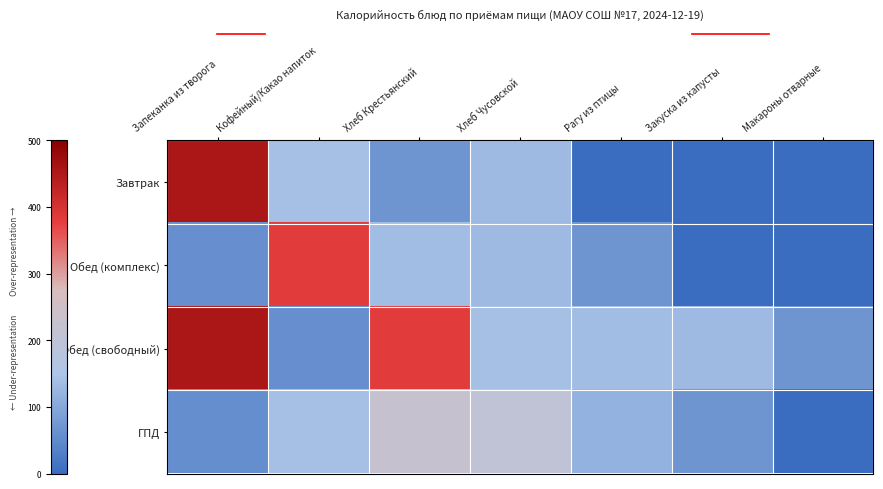

Between Запеканка из творога and Хлеб Чусовской, which series saw the biggest shift?

Завтрак